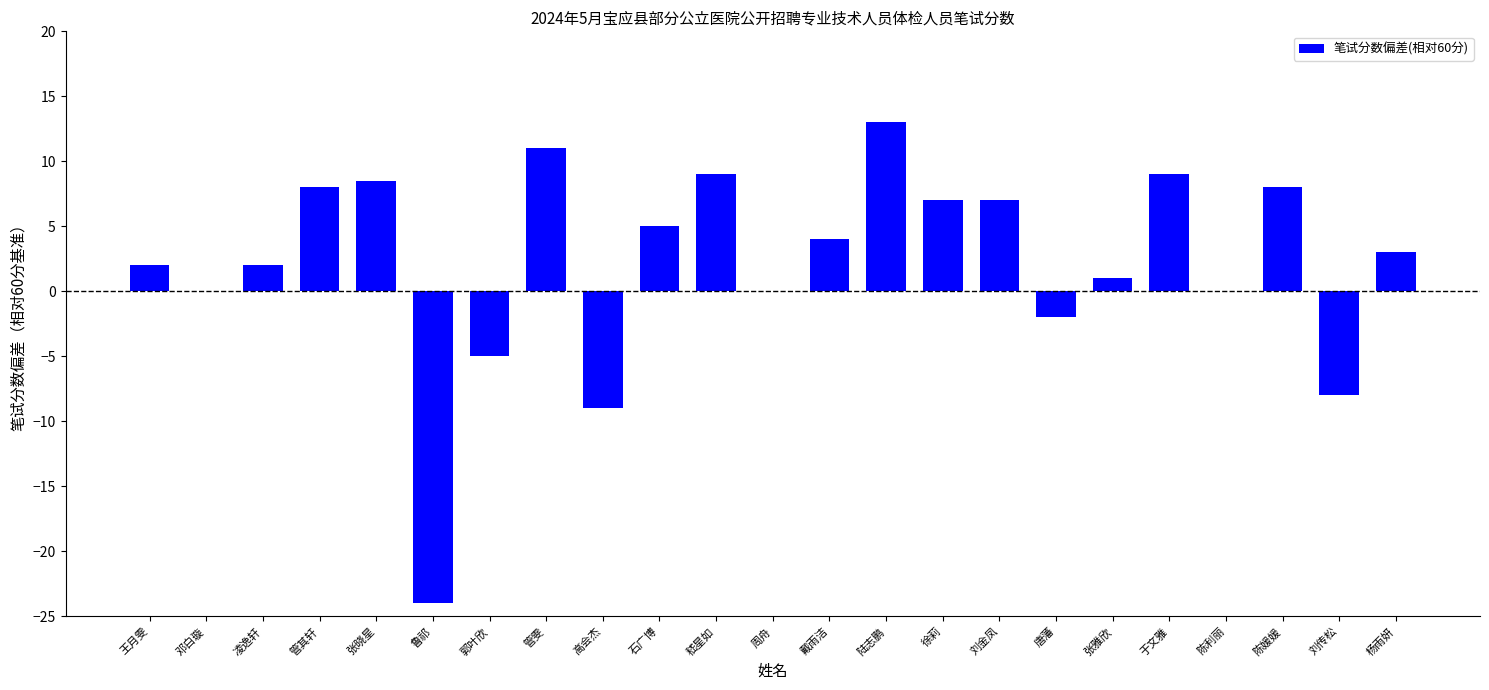

Are the bars horizontal?

No